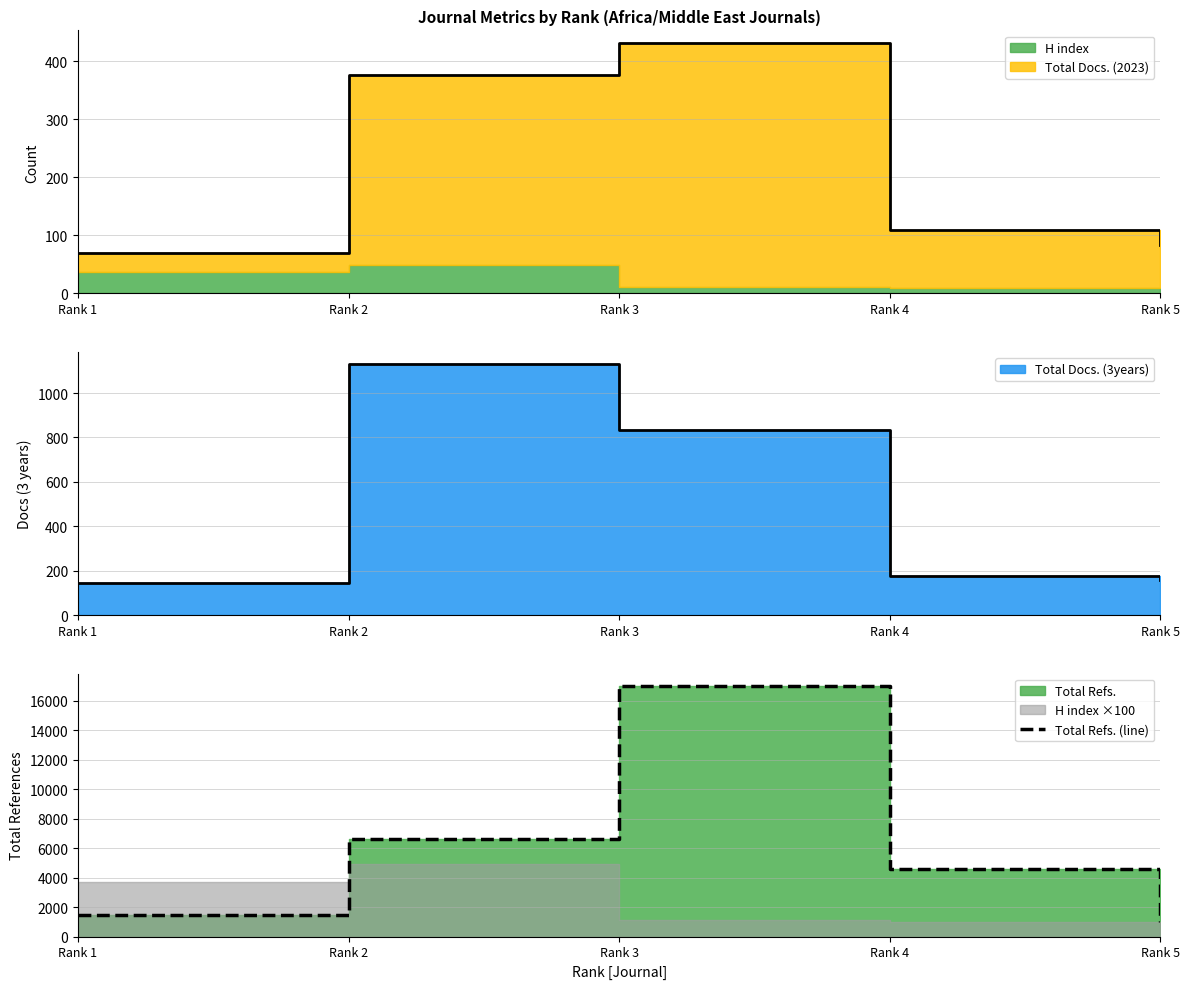

How many values are below 4597?

2